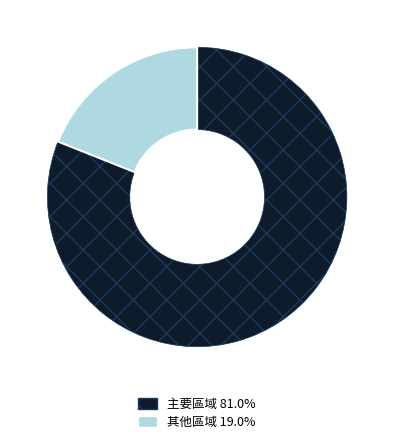

What is the ratio of the value at 主要區域 81.0% to the value at 其他區域 19.0%?

4.3